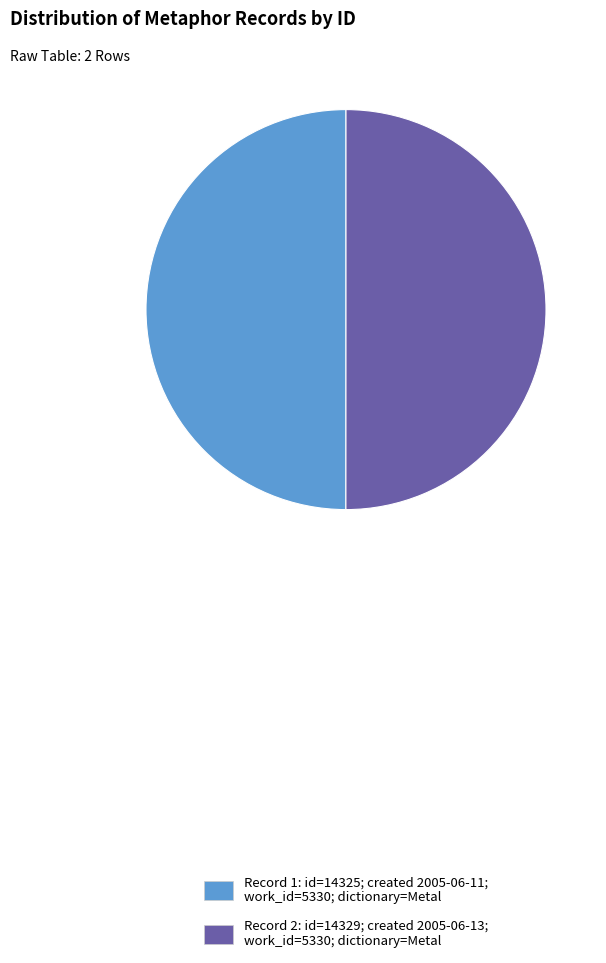

What is the ratio of the value at Record 1: id=14325; created 2005-06-11; work_id=5330; dictionary=Metal to the value at Record 2: id=14329; created 2005-06-13; work_id=5330; dictionary=Metal?

1.0